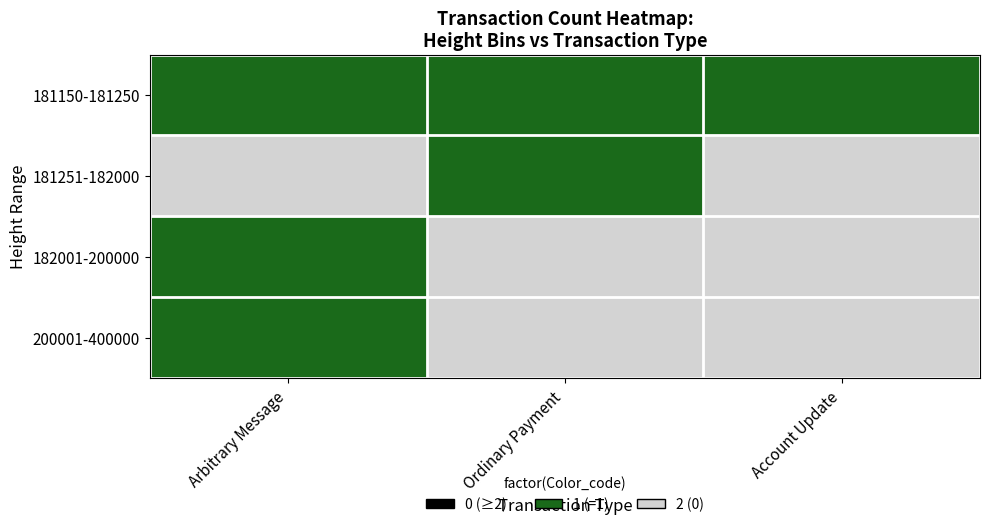

How many distinct data groups are displayed?

4